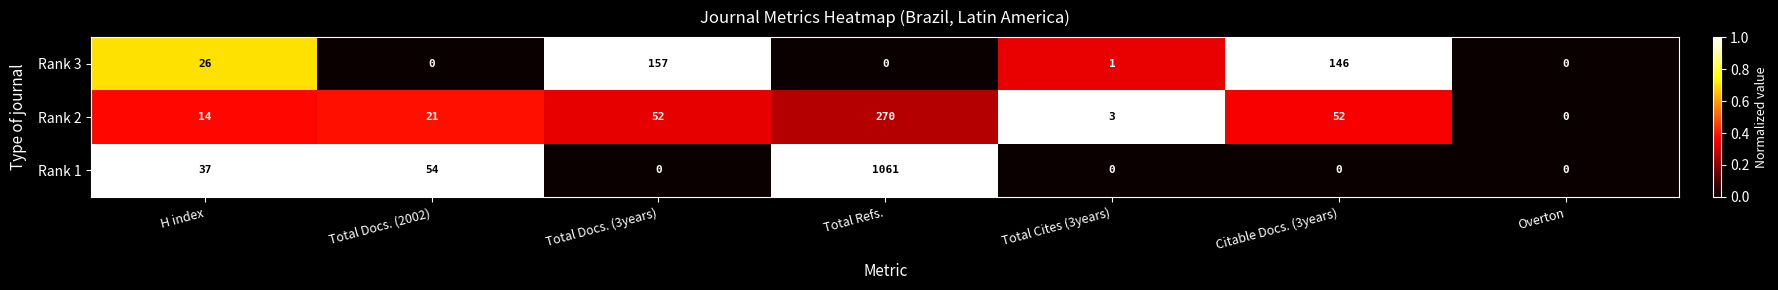

What is the sum of the Rank 3 values at Citable Docs. (3years) and Overton?

146